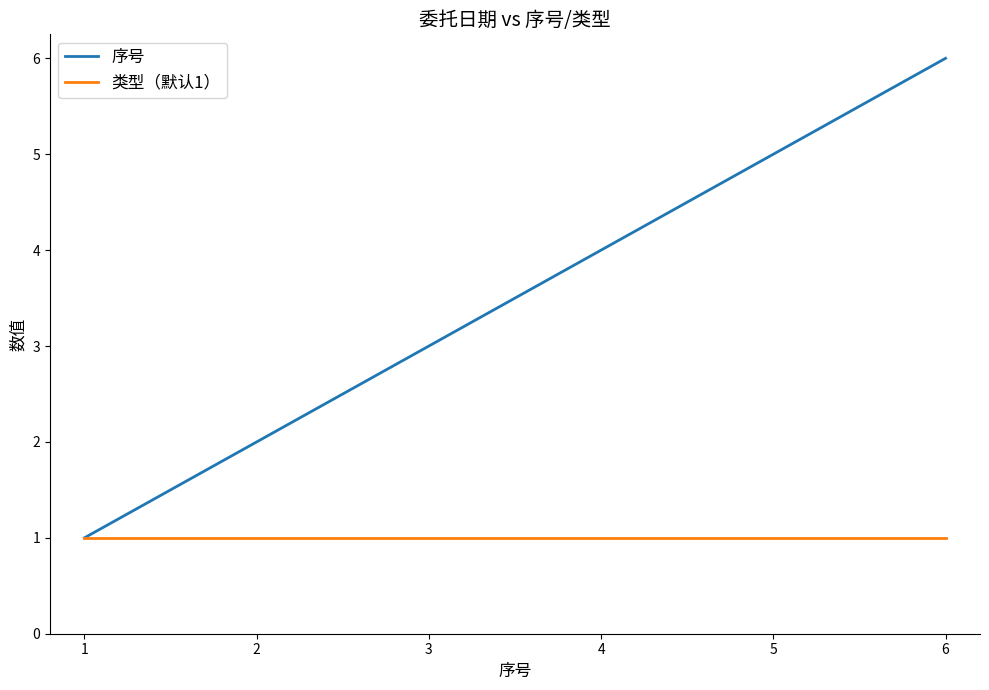

At which label does 序号 reach its peak?

6